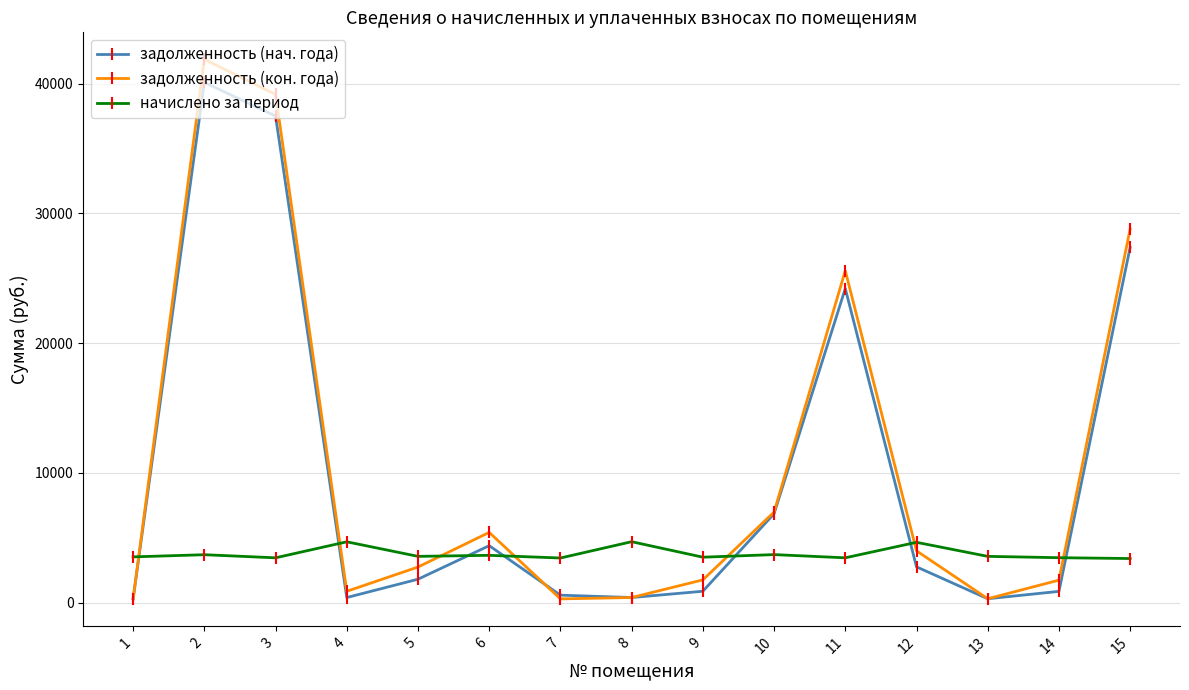

Which series has the largest total across all categories?

задолженность (кон. года)